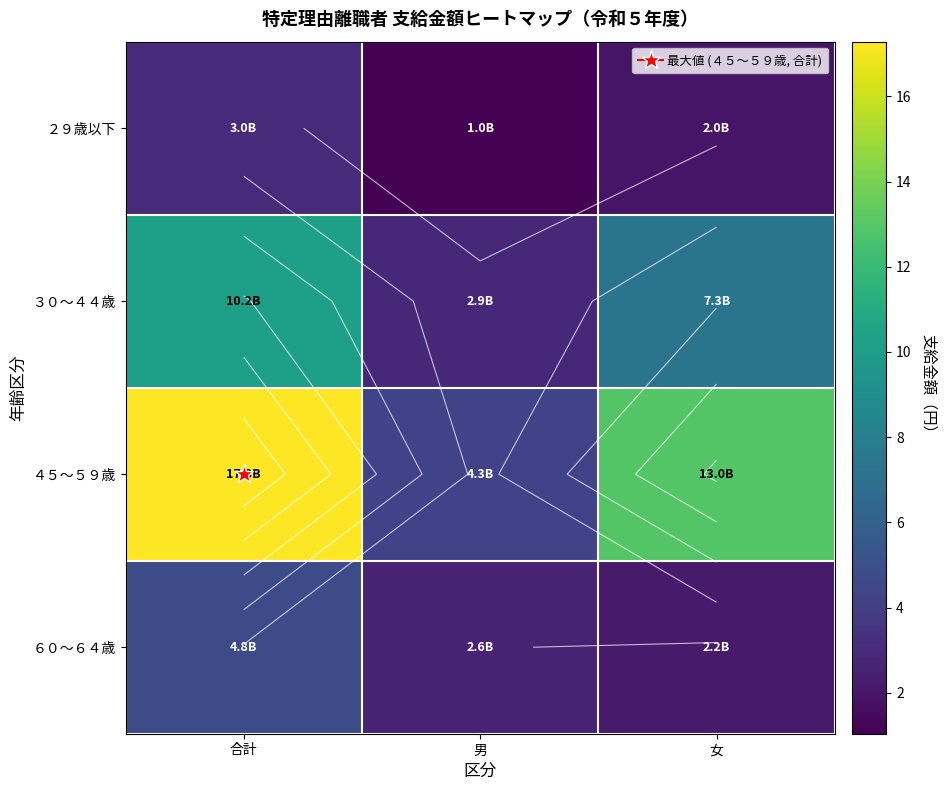

Which series has the widest spread of values?

４５～５９歳